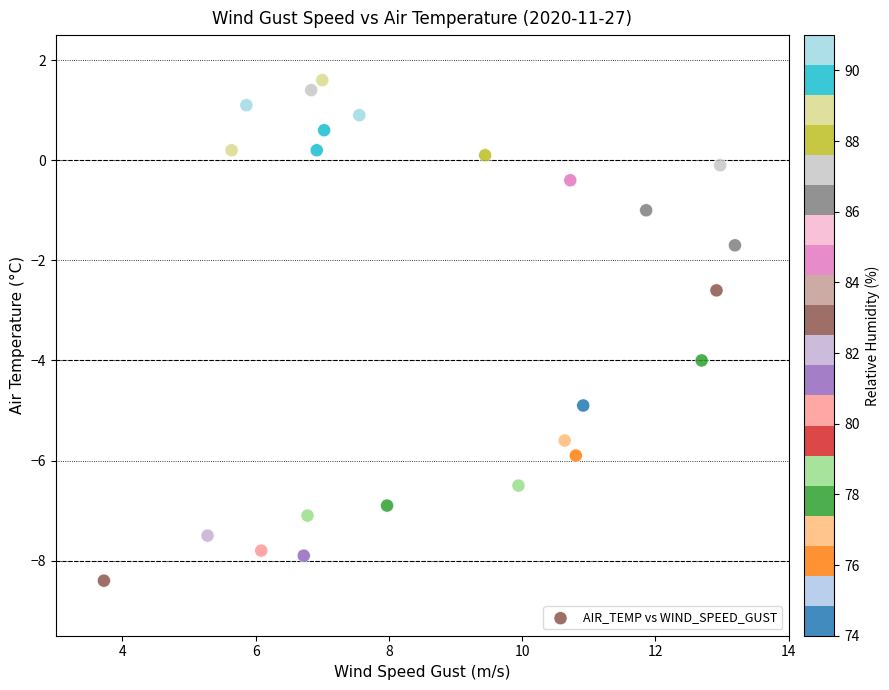

What Y value in the scatter plot is closest to -3?

-2.6